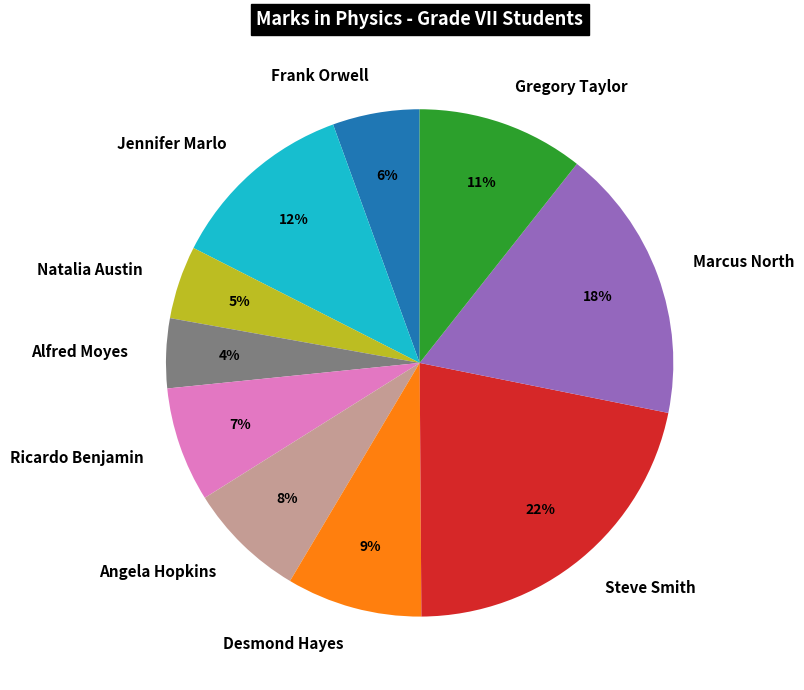

Count the number of slices in the pie.

10